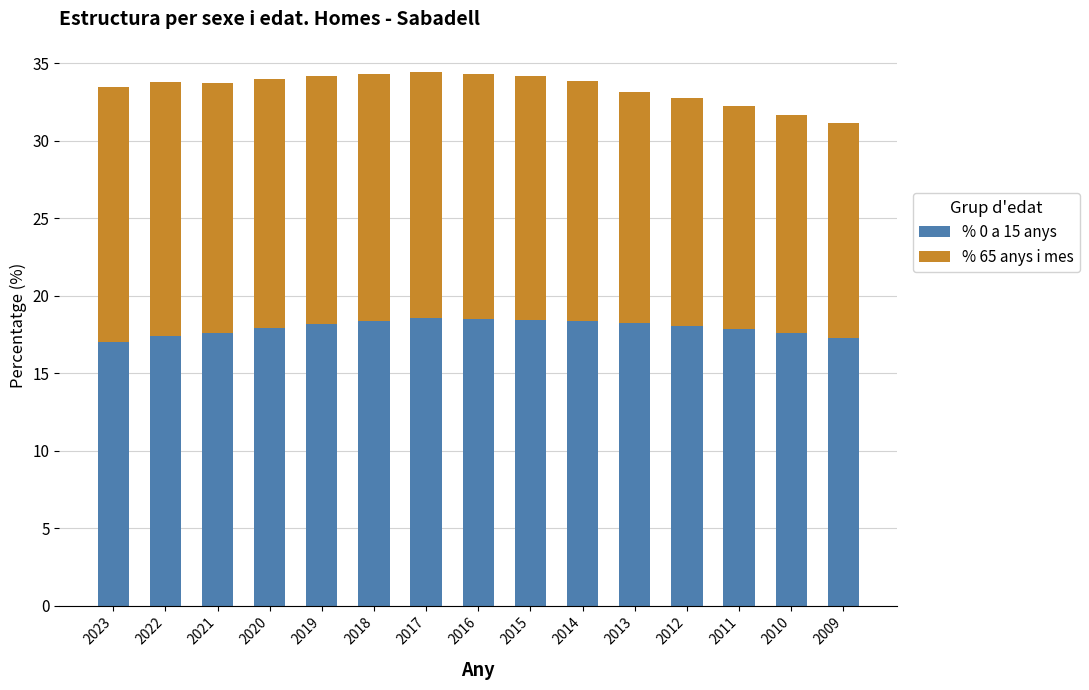

What is the average value of the % 0 a 15 anys series?

17.9